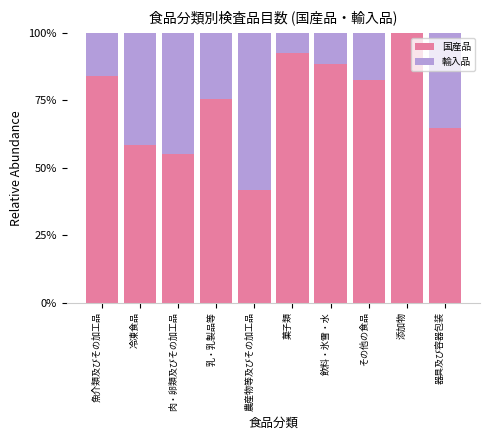

How many data points does each series have?

10